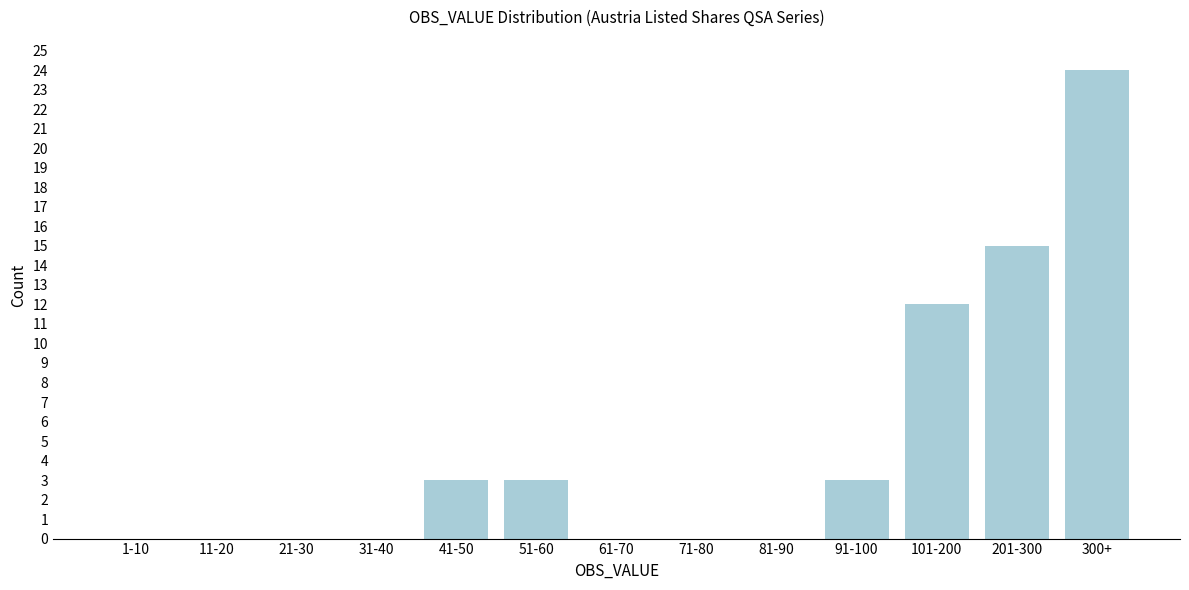

Reading right to left, list all the values displayed in this chart.

300+=24	201-300=15	101-200=12	91-100=3	81-90=0	71-80=0	61-70=0	51-60=3	41-50=3	31-40=0	21-30=0	11-20=0	1-10=0